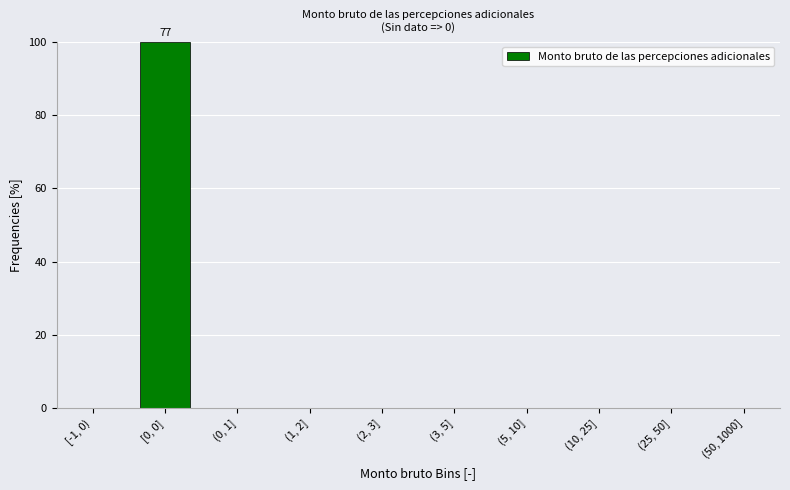

Reading left to right, extract all data points from this chart.

[-1, 0)=0	[0, 0]=100	(0, 1]=0	(1, 2]=0	(2, 3]=0	(3, 5]=0	(5, 10]=0	(10, 25]=0	(25, 50]=0	(50, 1000]=0